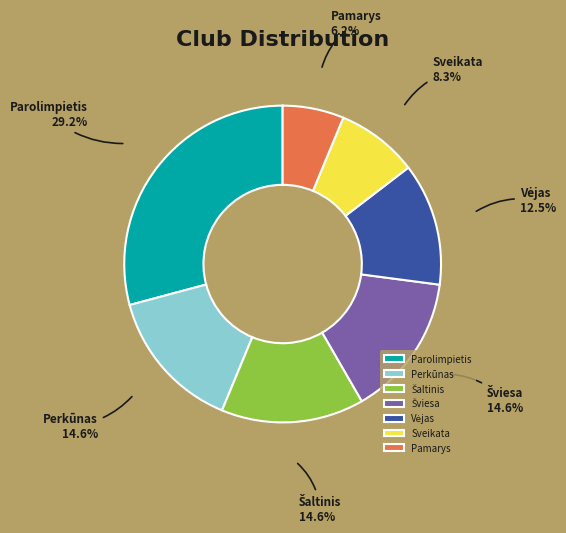

Count the number of slices in the pie.

7